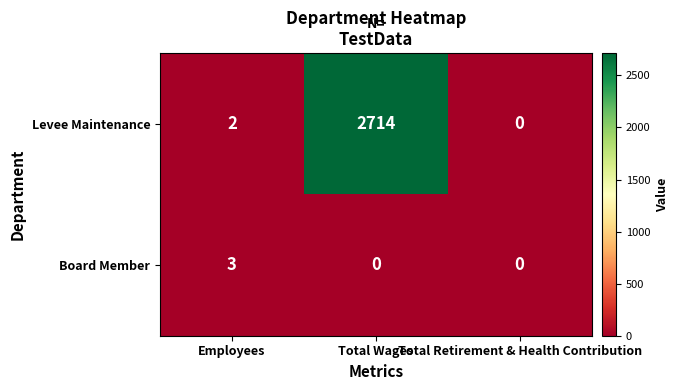

Rank the series by their maximum value, from highest to lowest.

Levee Maintenance, Board Member